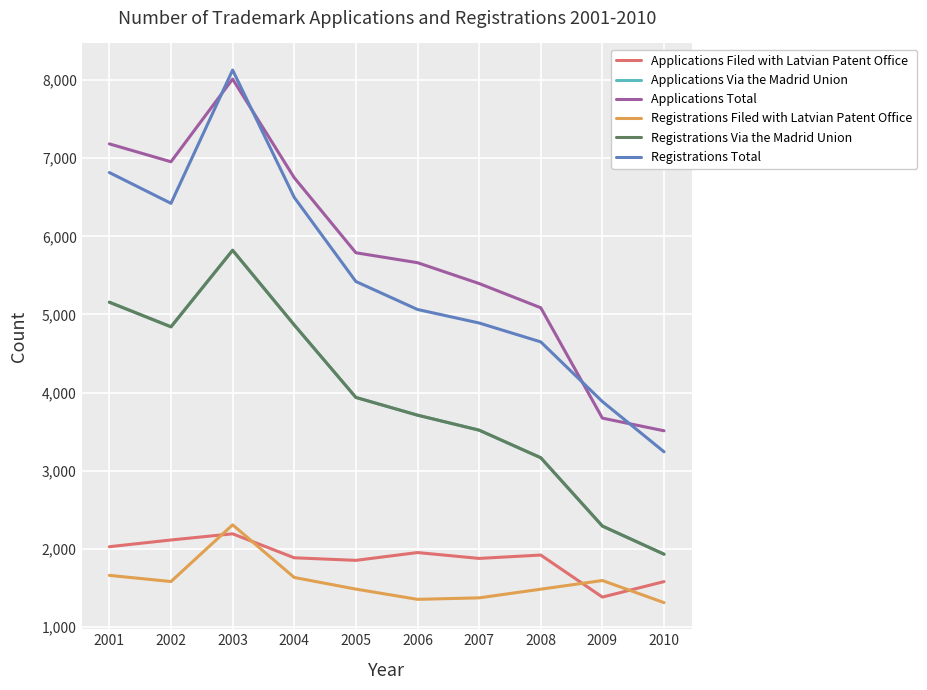

Which series changed the most between 2001 and 2004?

Applications Total